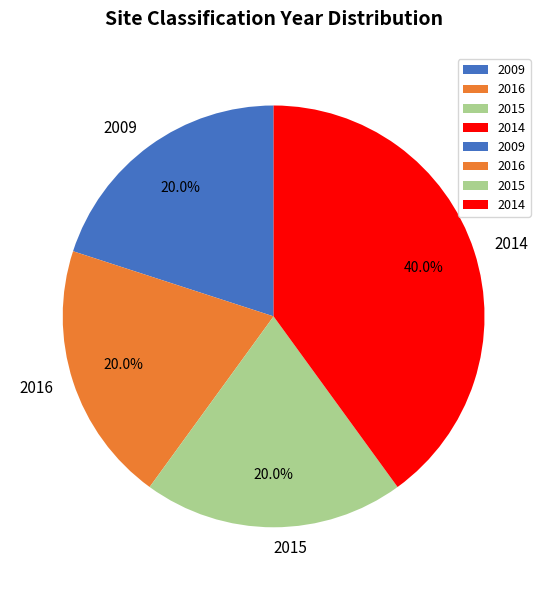

Combined, what portion of the pie is 2014 and 2015?

60.0%